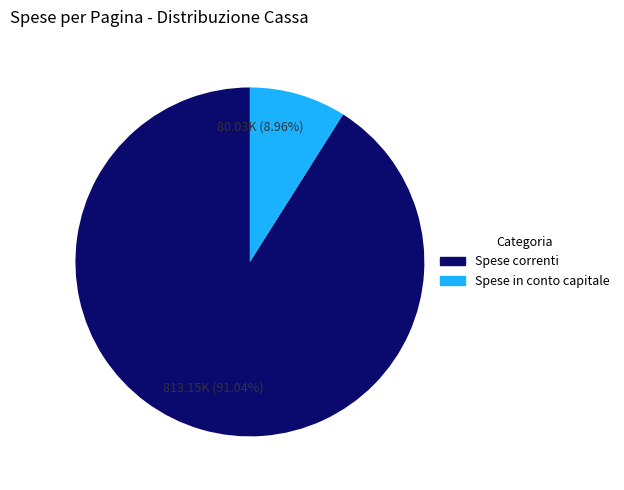

Combined, do Spese correnti and Spese in conto capitale account for over 50%?

Yes